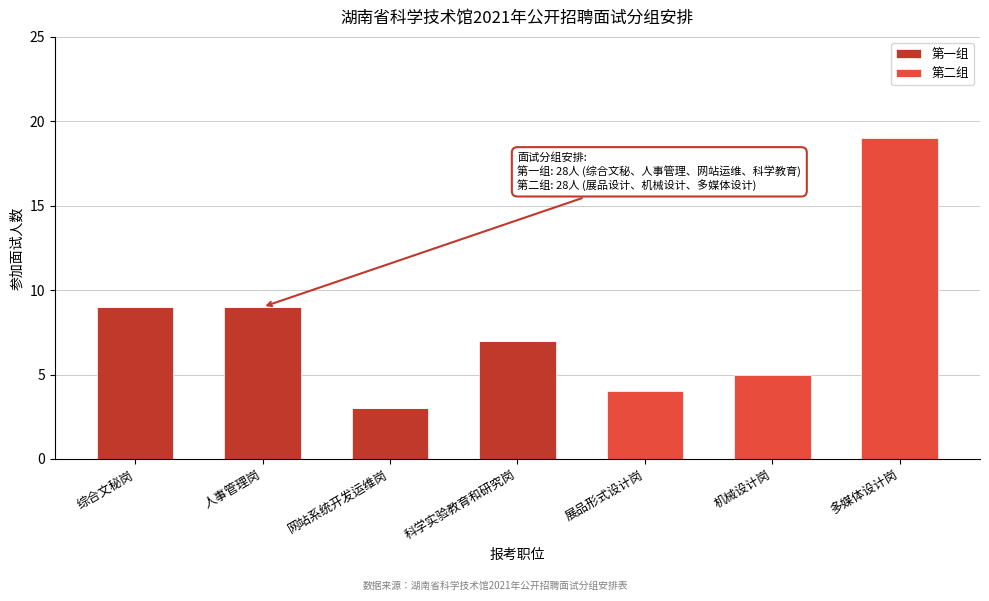

Reading left to right, transcribe the values for 第一组.

综合文秘岗=9	人事管理岗=9	网站系统开发运维岗=3	科学实验教育和研究岗=7	展品形式设计岗=0	机械设计岗=0	多媒体设计岗=0